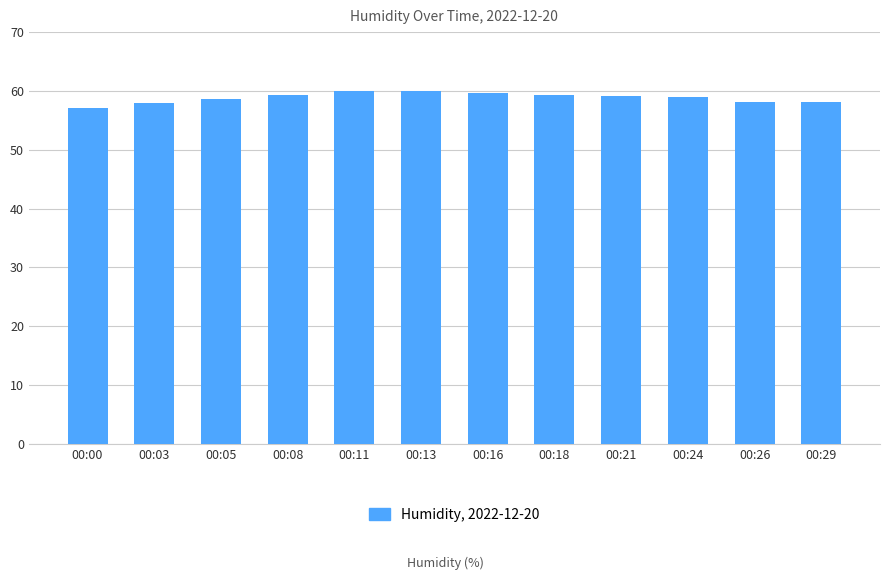

How many distinct data groups are displayed?

1